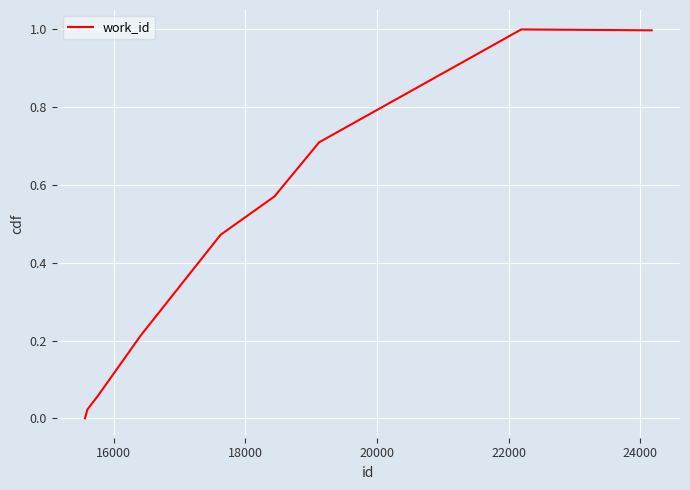

What is the difference between the maximum and minimum values?

1.0